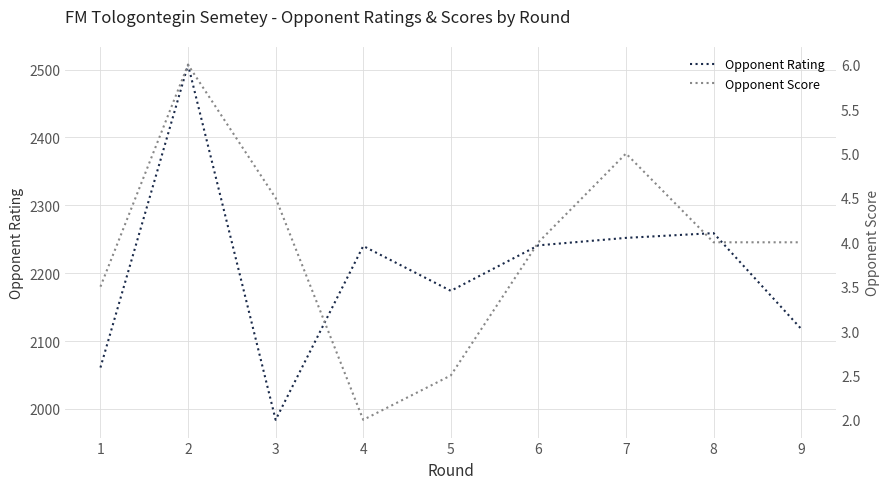

True or false: Opponent Score and Opponent Rating cross at least once.

False